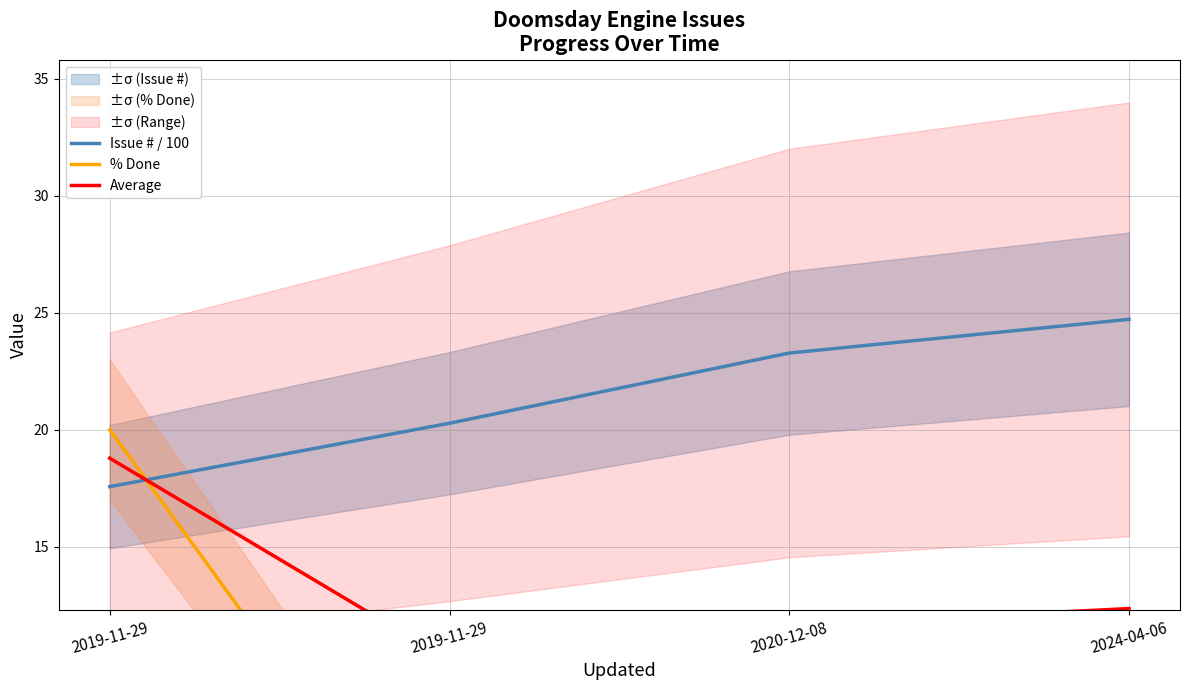

What is the difference between the Average values at 2019-11-29 and 2019-11-29?

8.6